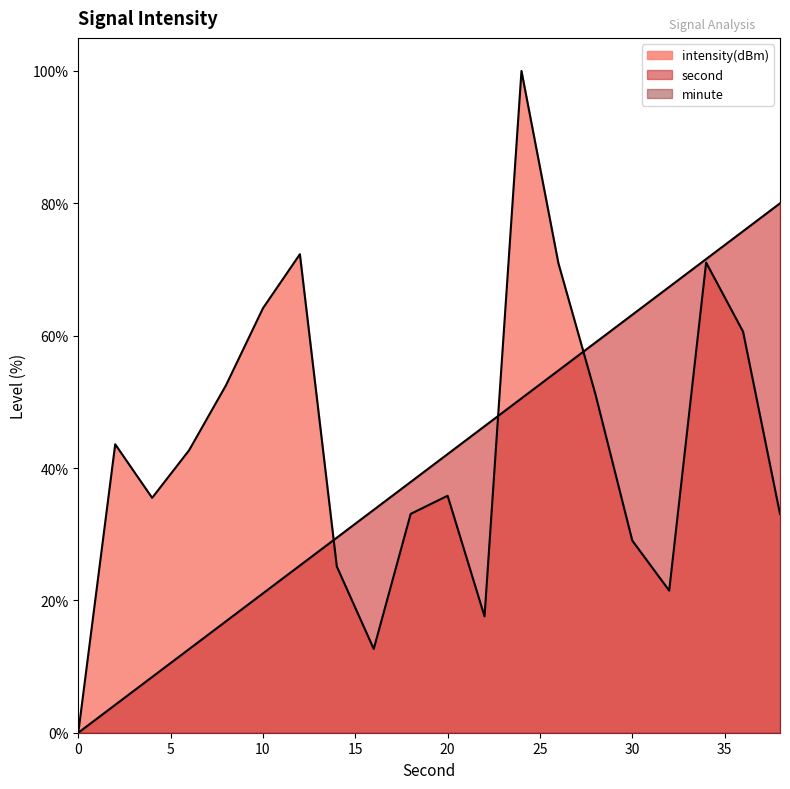

Which series has the largest total across all categories?

intensity(dBm)